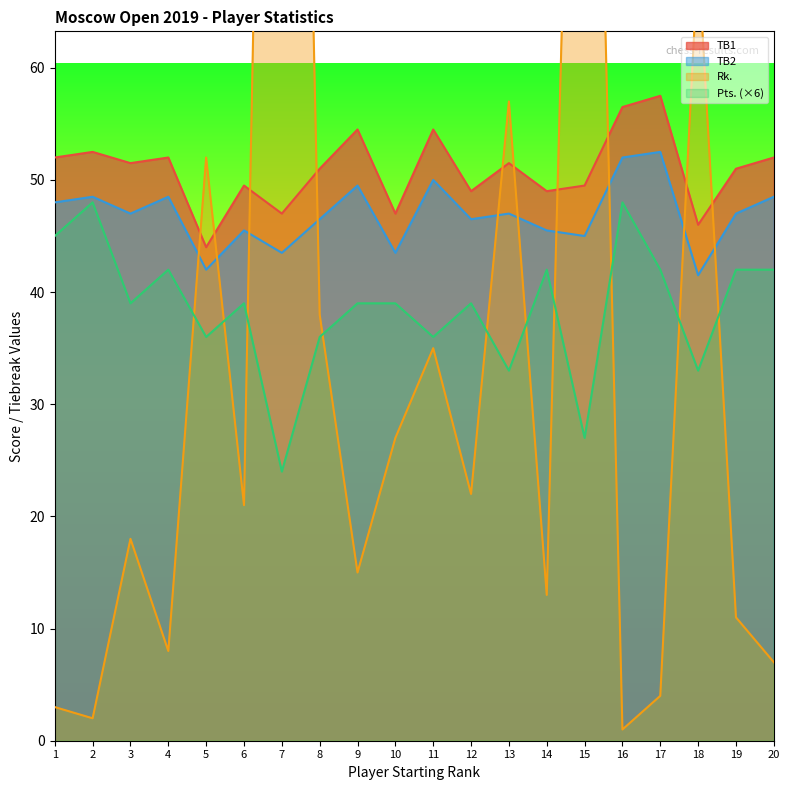

What is the difference between the second highest and minimum values in the Pts. series?

24.0